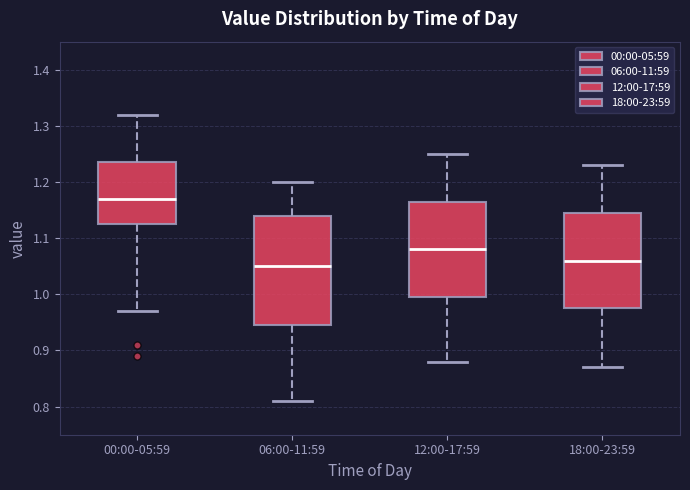

Where does the lower whisker of the box for 06:00-11:59 end on the y-axis? The values are not printed on the chart, so give them approximately, as read against the axis.

0.81